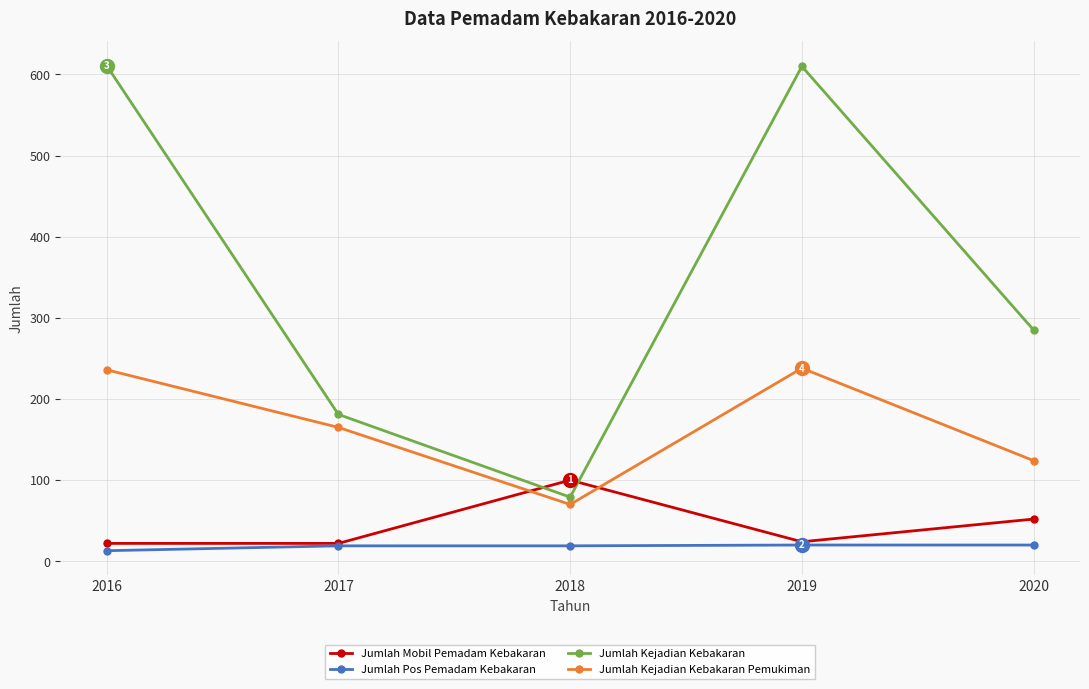

Rank the series by their maximum value, from highest to lowest.

Jumlah Kejadian Kebakaran, Jumlah Kejadian Kebakaran Pemukiman, Jumlah Mobil Pemadam Kebakaran, Jumlah Pos Pemadam Kebakaran